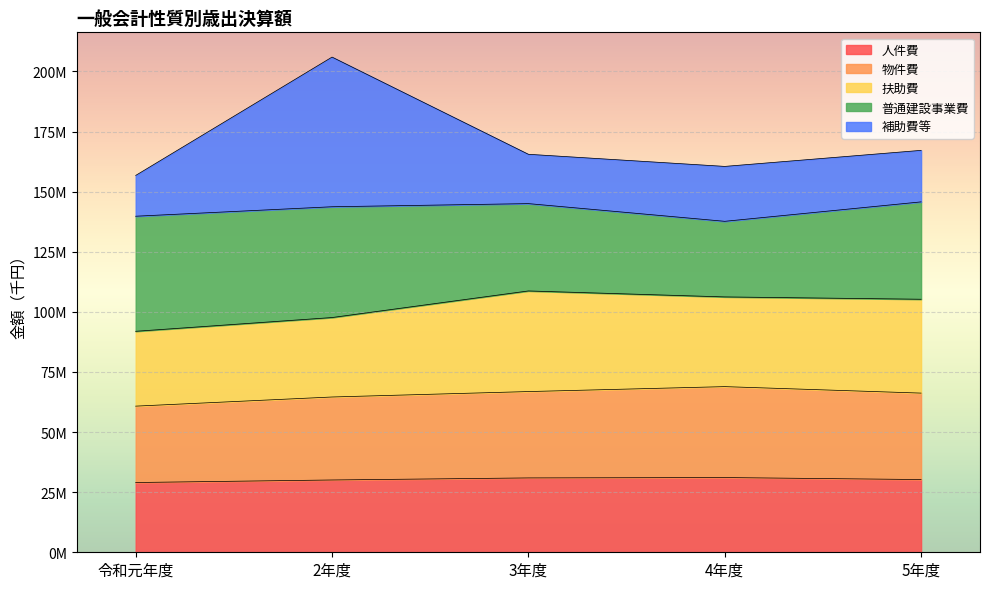

What are all the series names shown in the legend?

人件費, 物件費, 扶助費, 普通建設事業費, 補助費等